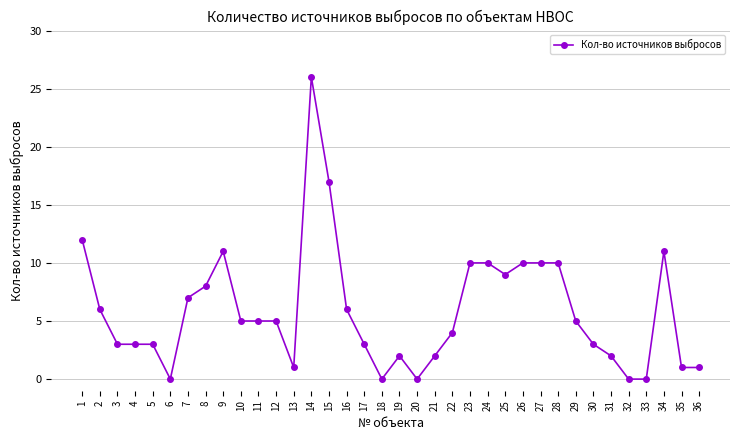

Reading right to left, list all the values displayed in this chart.

36=1	35=1	34=11	33=0	32=0	31=2	30=3	29=5	28=10	27=10	26=10	25=9	24=10	23=10	22=4	21=2	20=0	19=2	18=0	17=3	16=6	15=17	14=26	13=1	12=5	11=5	10=5	9=11	8=8	7=7	6=0	5=3	4=3	3=3	2=6	1=12